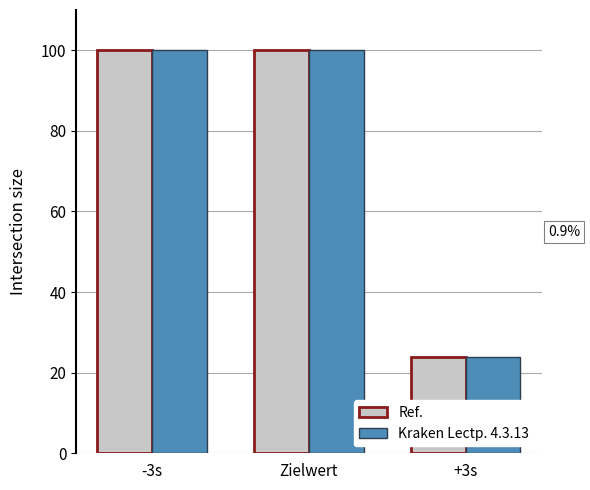

What is the maximum value shown in the chart?

100